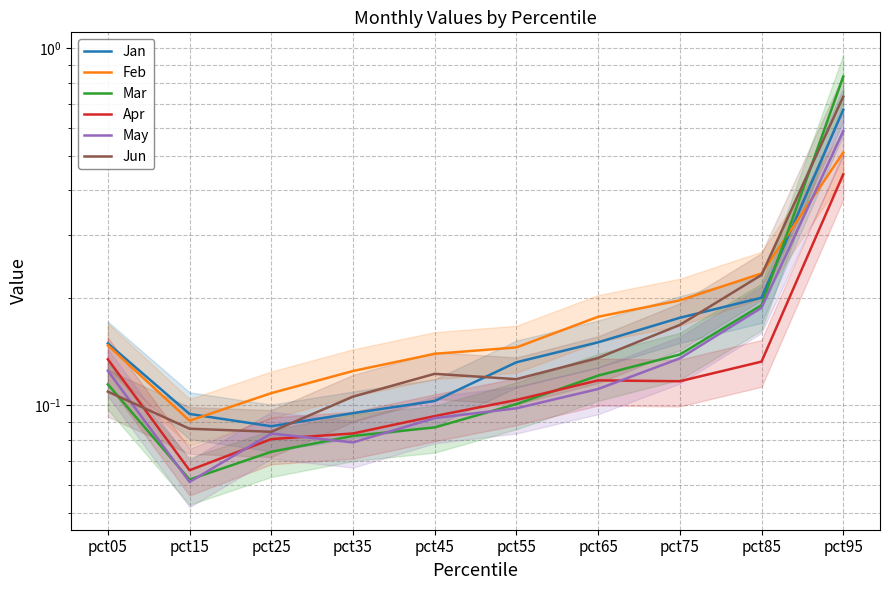

Which series has the largest range (max minus min)?

Mar